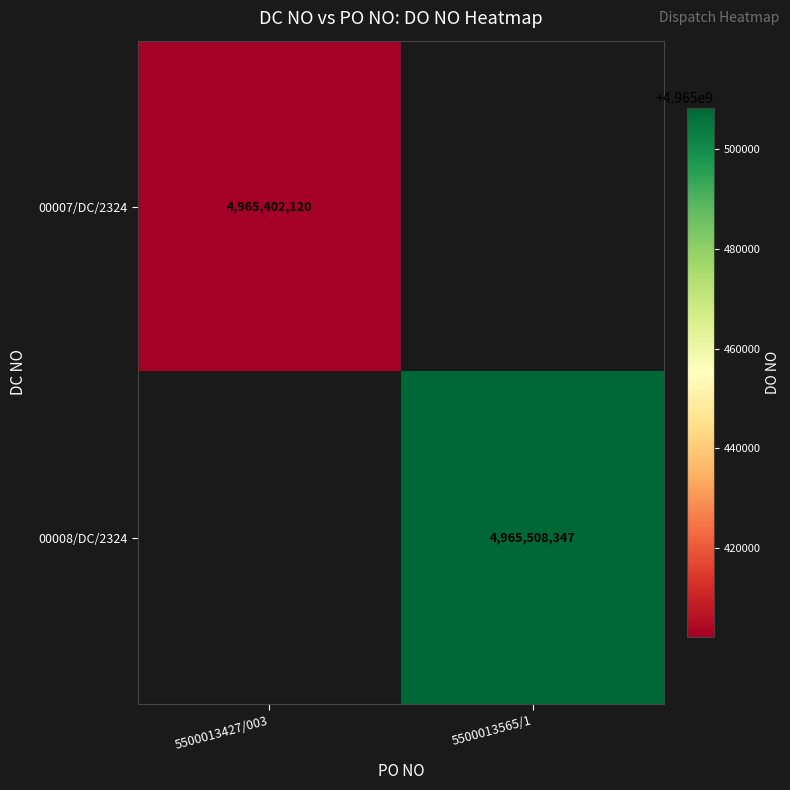

The 00007/DC/2324 series shows 4965402120 at 5500013427/003. True or false?

True